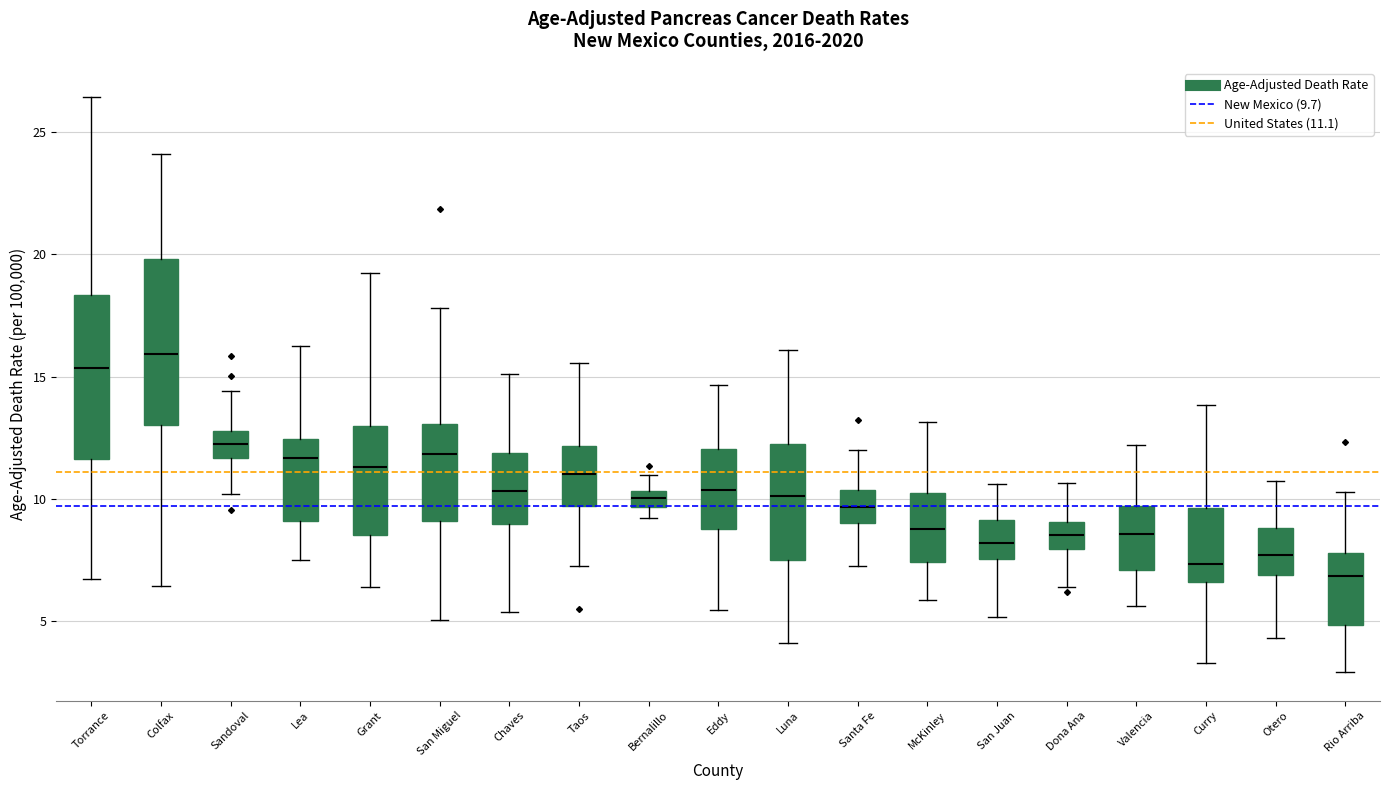

Where is the lower edge of the box for Santa Fe on the y-axis? The values are not printed on the chart, so give them approximately, as read against the axis.

9.0